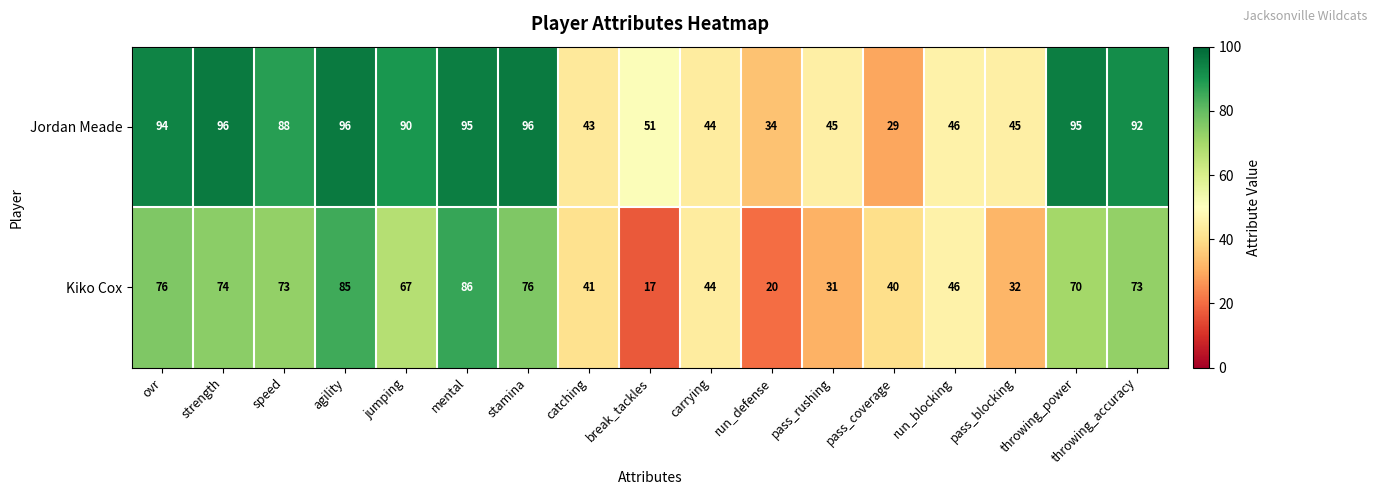

Which series has the largest range (max minus min)?

Kiko Cox